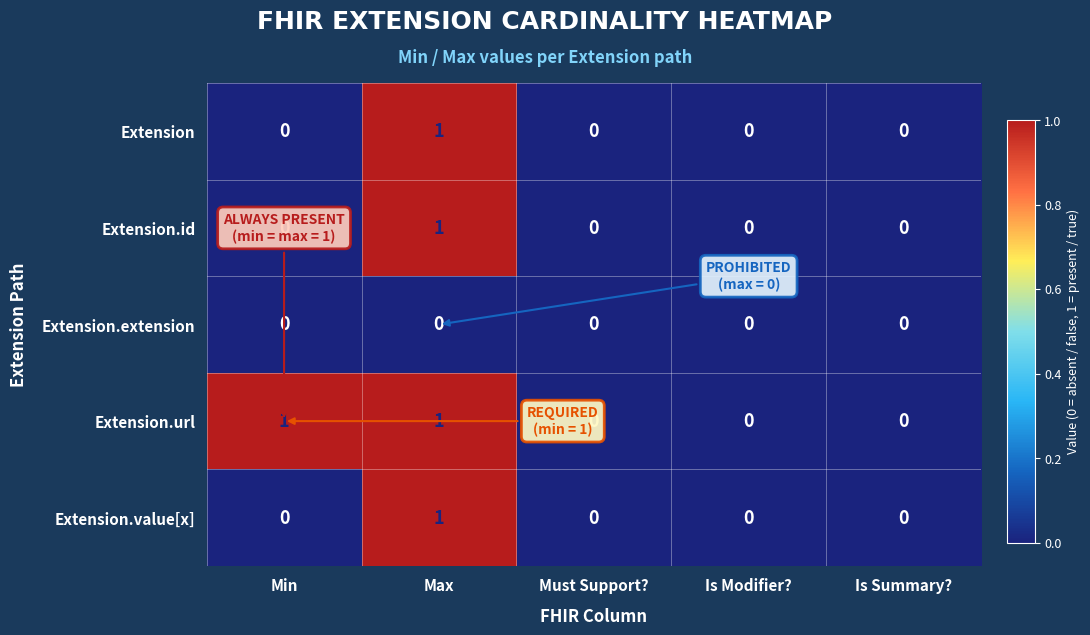

The value of Extension.url at Must Support? is 0. True or false?

True